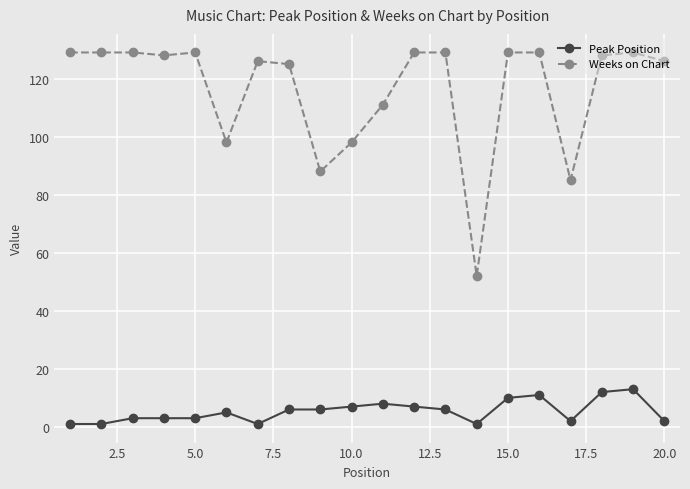

What are all the series names shown in the legend?

Peak Position, Weeks on Chart